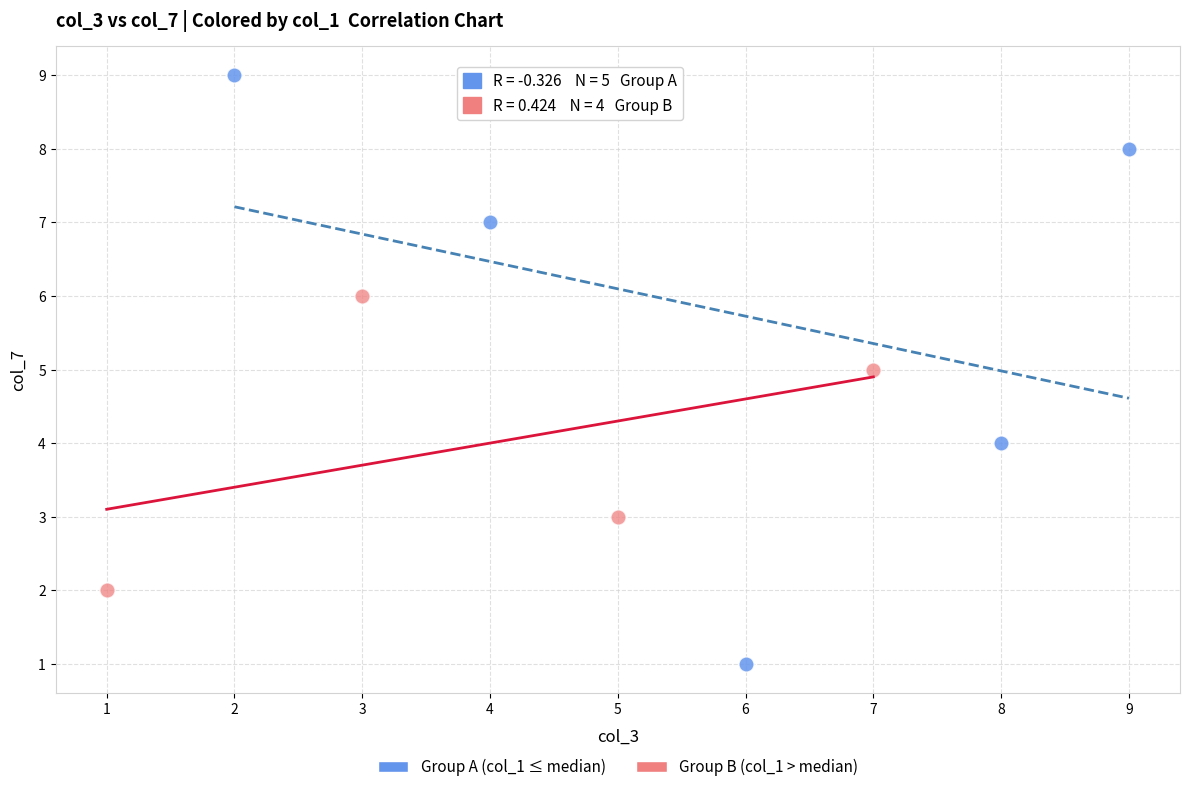

Which series reaches the minimum Y coordinate?

Group A (col_1 ≤ median)